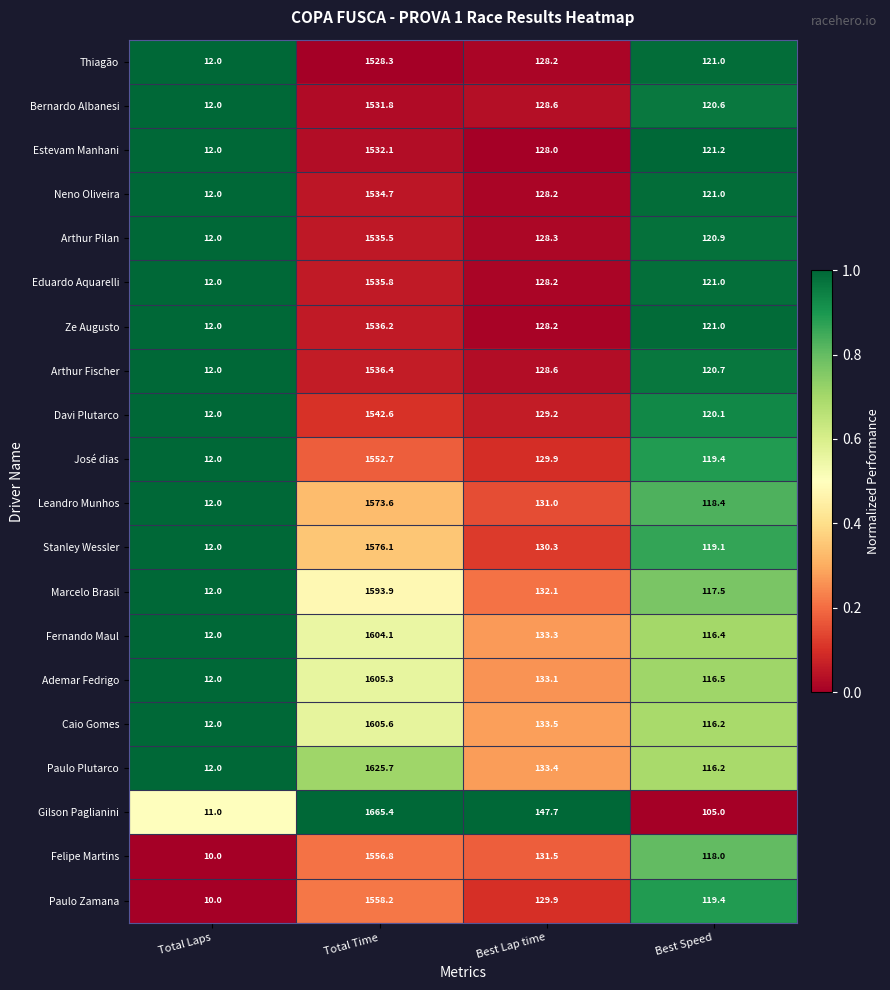

At which category is the sum across all series the highest?

Total Time